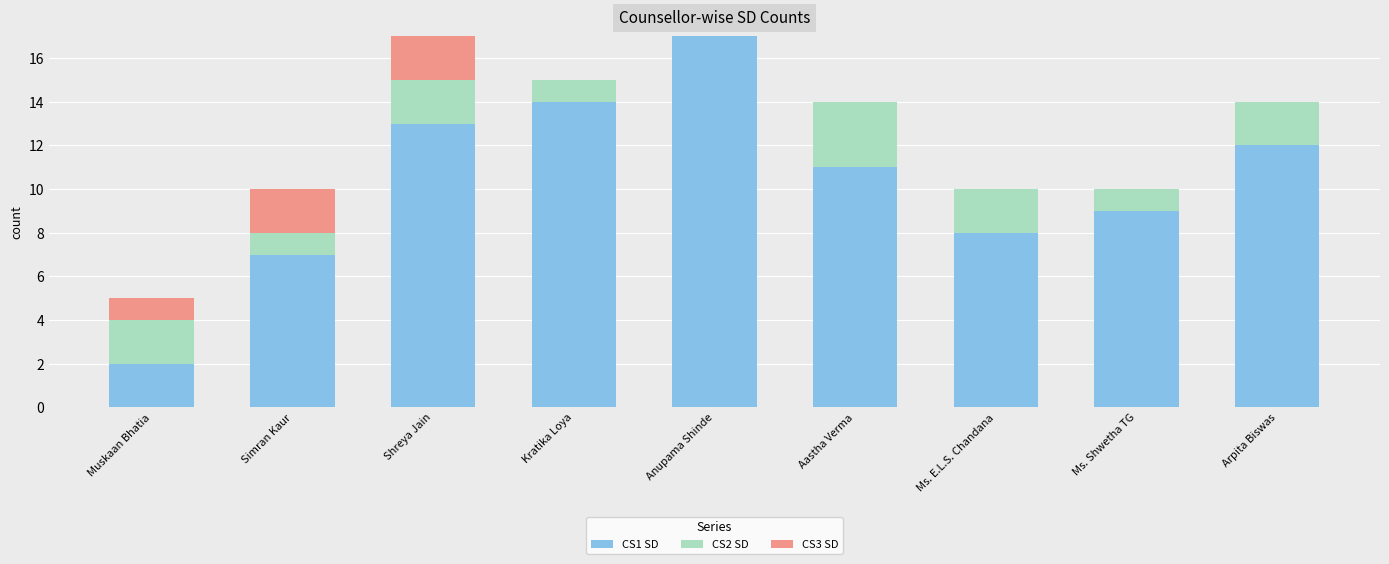

The value of CS1 SD at Simran Kaur is 2. True or false?

False